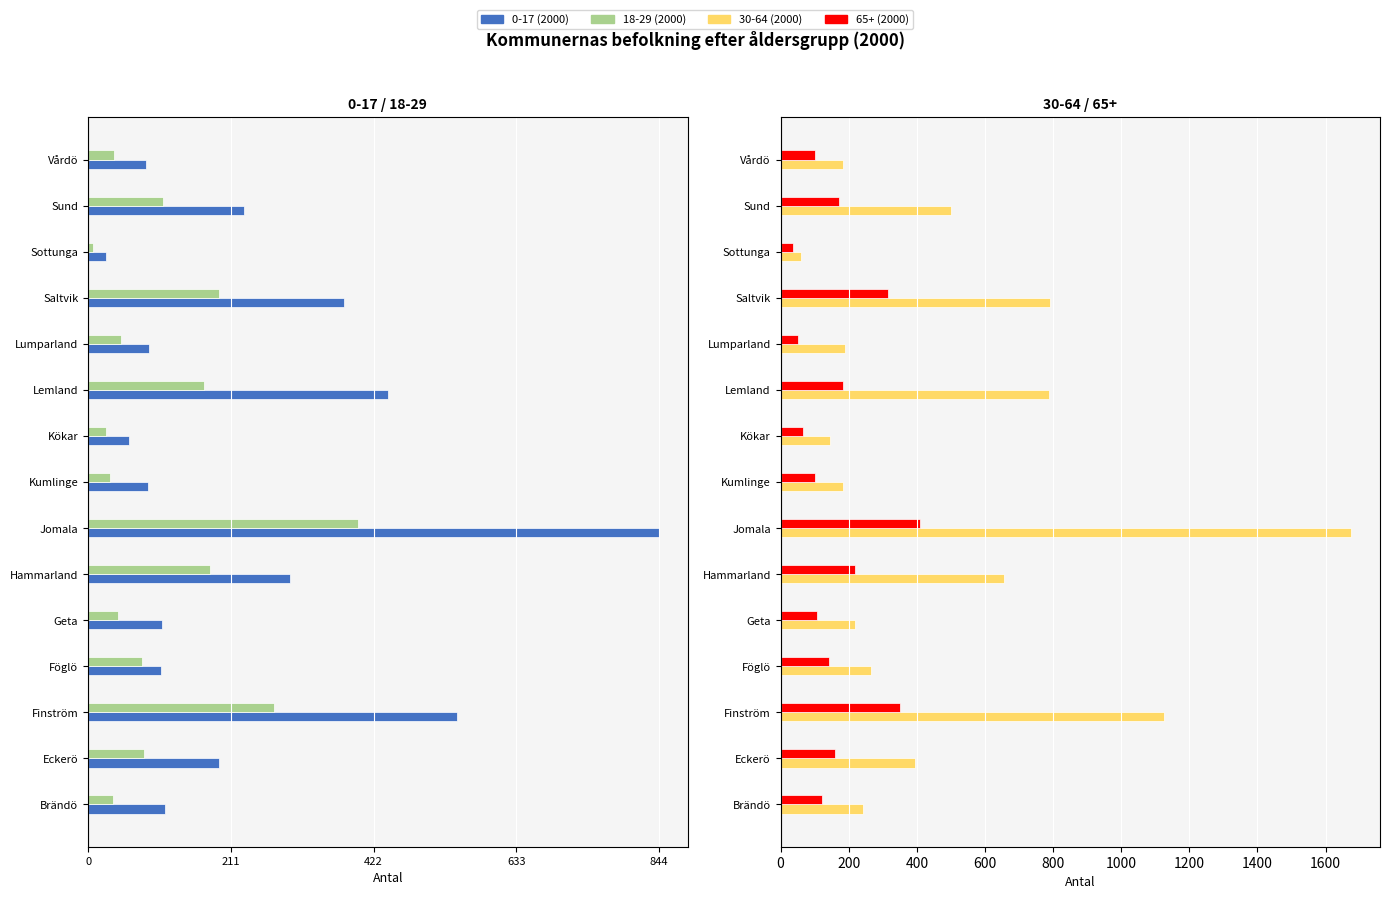

At Geta, list the series in order from smallest to largest.

0-17 (2000), 18-29 (2000), 65+ (2000), 30-64 (2000)